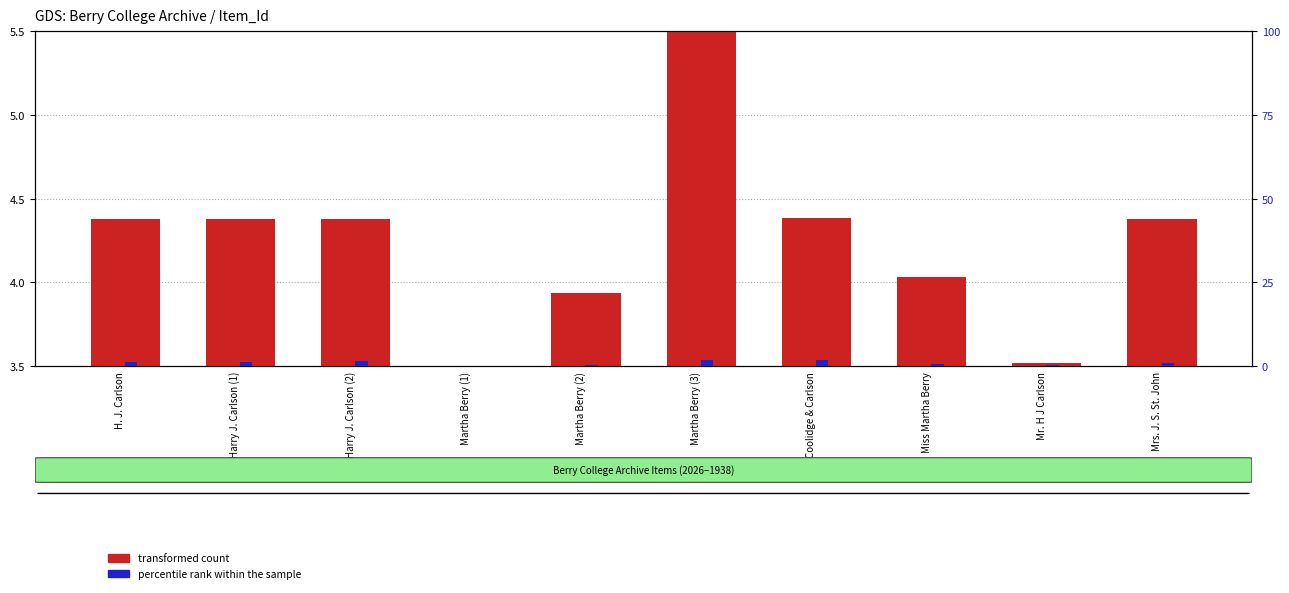

How many bars are there in total?

20